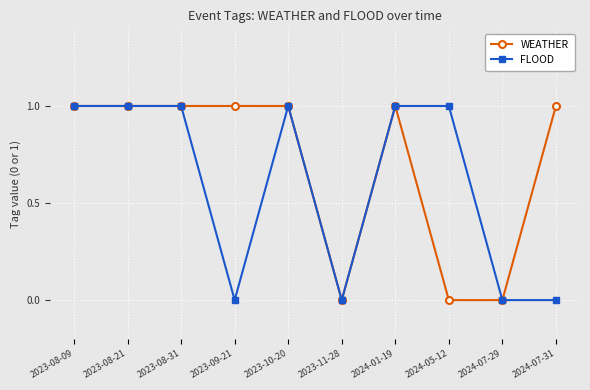

Between 2023-10-20 and 2024-07-31, which series saw the biggest shift?

FLOOD